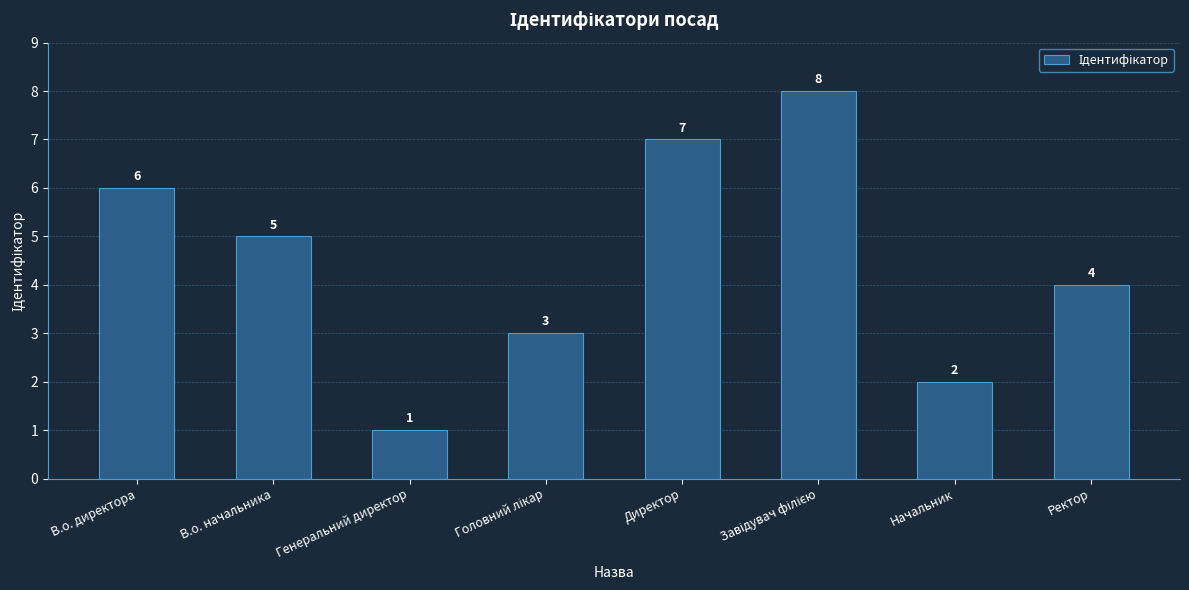

Are the bars horizontal?

No